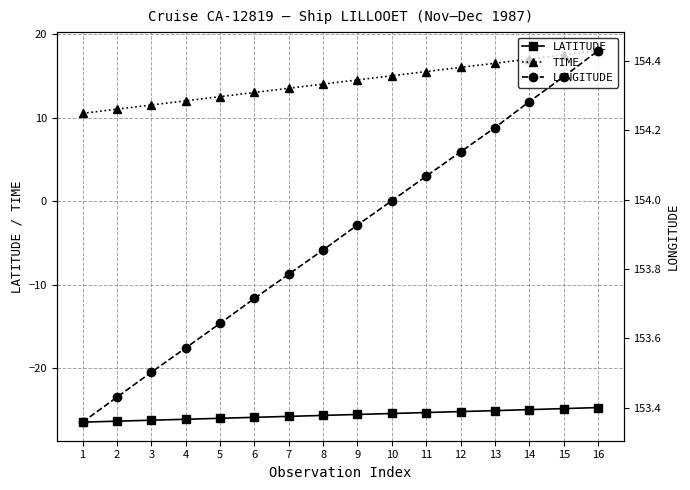

What is the difference between the maximum and minimum values in the LONGITUDE series?

1.1